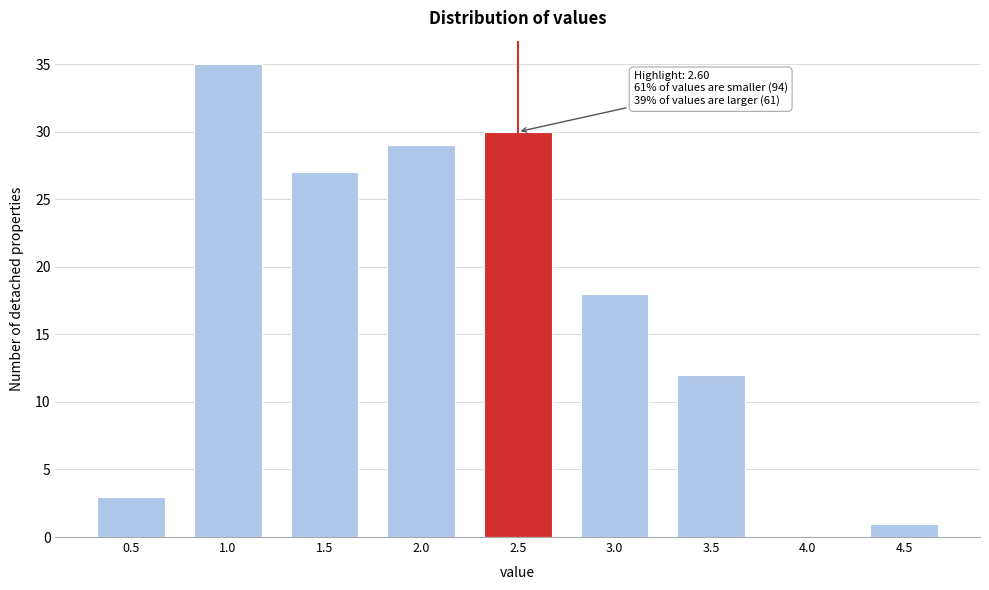

Reading right to left, transcribe all the data shown in this chart.

4.5=1	4.0=0	3.5=12	3.0=18	2.5=30	2.0=29	1.5=27	1.0=35	0.5=3